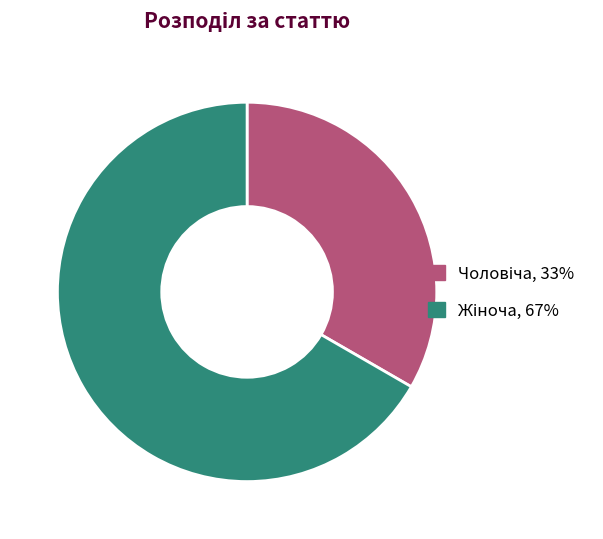

Is there a majority slice in this chart?

Yes